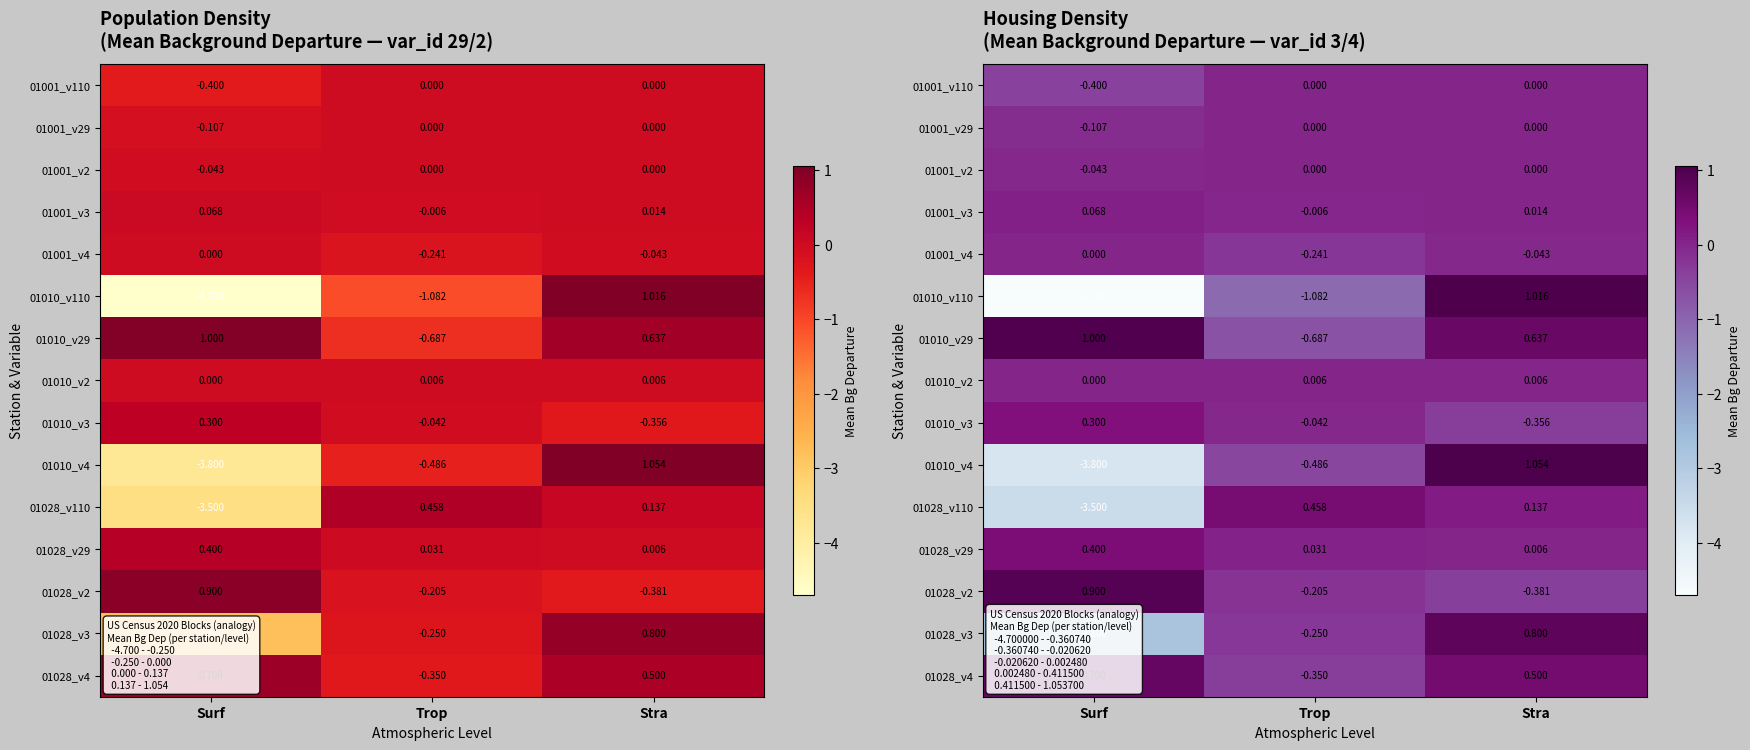

What is the difference between the maximum and minimum values in the 01028_v29 series?

0.4